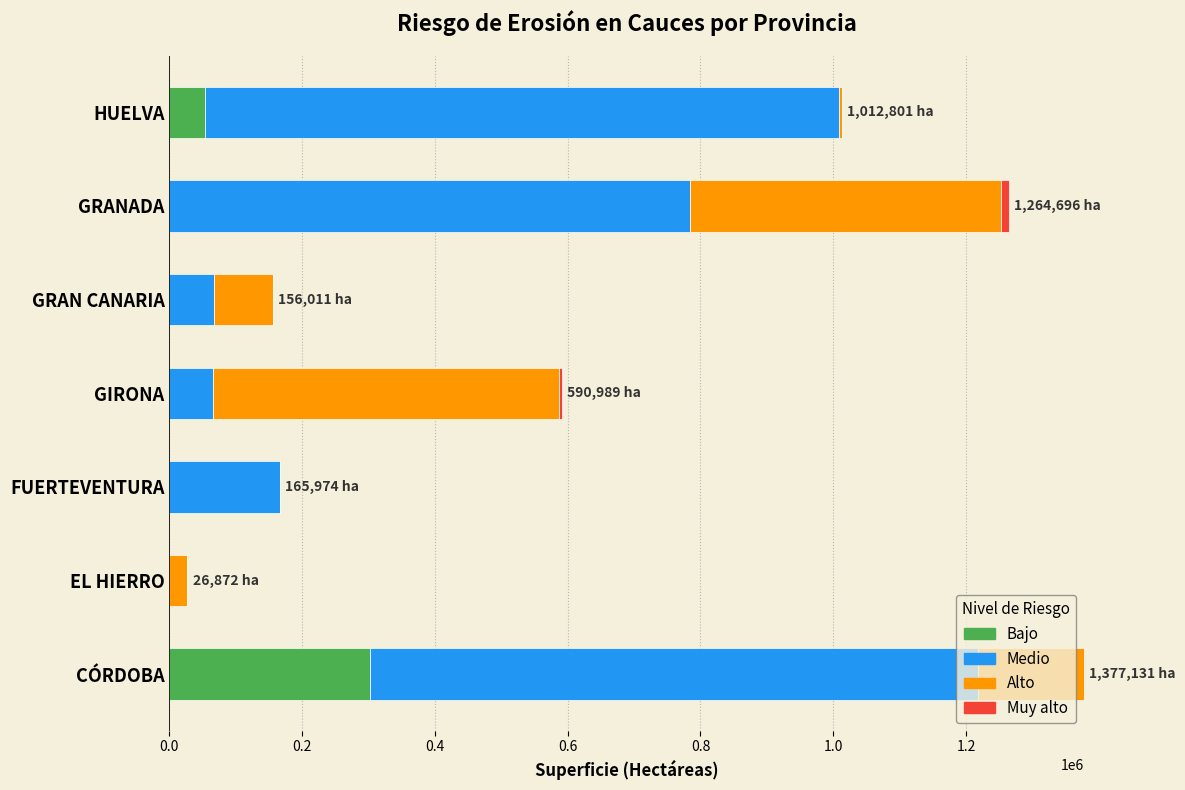

Is it true that Bajo equals 0.0 at EL HIERRO?

True